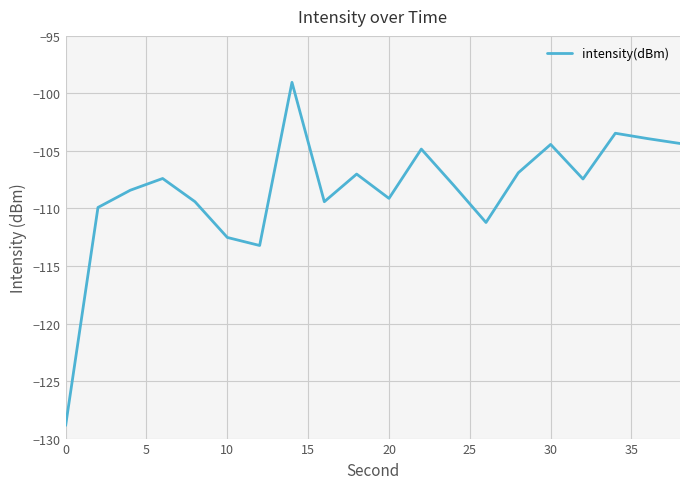

What is the greatest value displayed?

-99.0